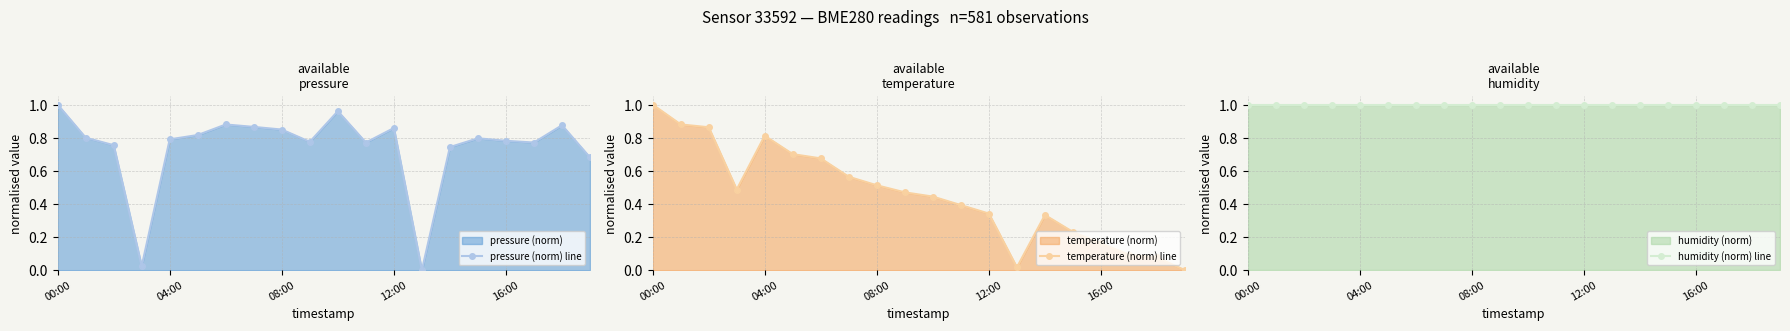

Reading right to left, extract all data points from this chart.

pressure (norm) line: 0.7	0.9	0.8	0.8	0.8	0.7	0.0	0.9	0.8	1.0	0.8	0.8	0.9	0.9	0.8	0.8	0.0	0.8	0.8	1.0
temperature (norm) line: 0.0	0.1	0.1	0.2	0.2	0.3	0.0	0.3	0.4	0.4	0.5	0.5	0.6	0.7	0.7	0.8	0.5	0.9	0.9	1.0
humidity (norm) line: 1.0	1.0	1.0	1.0	1.0	1.0	1.0	1.0	1.0	1.0	1.0	1.0	1.0	1.0	1.0	1.0	1.0	1.0	1.0	1.0